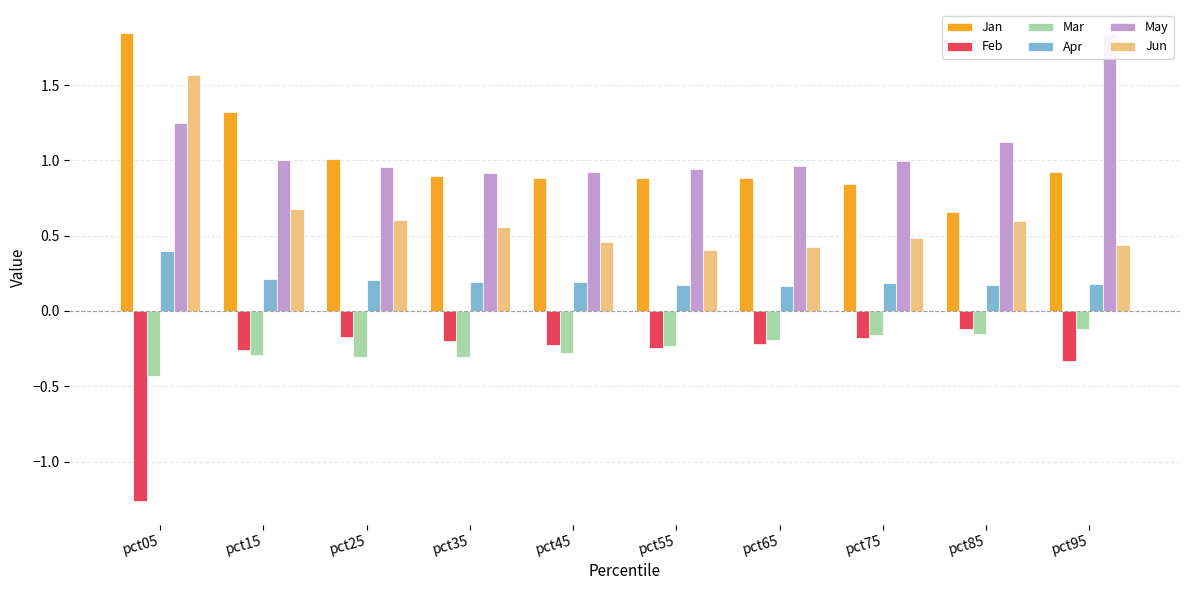

What is the value of the Jan bar at the 6th from the left?

0.9